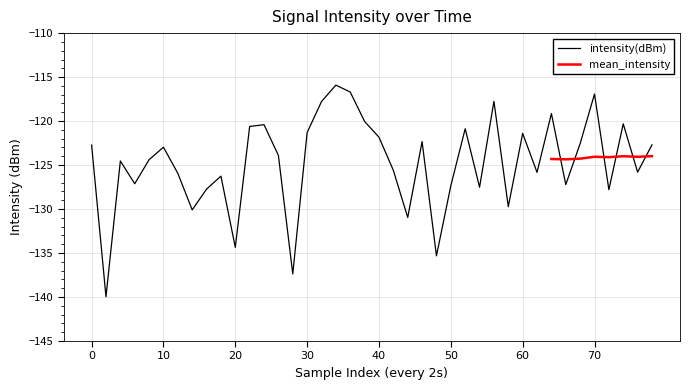

Reading right to left, what are all the values shown in this chart?

-122.7	-125.8	-120.3	-127.8	-116.9	-122.6	-127.2	-119.1	-125.8	-121.4	-129.7	-117.8	-127.5	-120.9	-127.4	-135.3	-122.3	-131.0	-125.6	-121.8	-120.0	-116.7	-115.9	-117.8	-121.3	-137.4	-123.9	-120.4	-120.6	-134.3	-126.3	-127.7	-130.1	-125.9	-123.0	-124.4	-127.1	-124.5	-140.0	-122.7